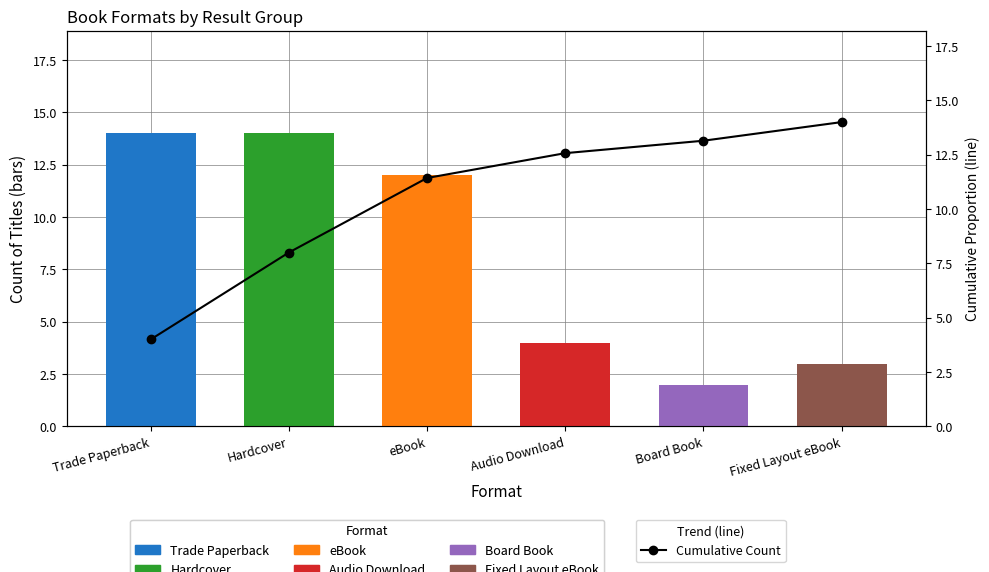

What is the sum of all values?

63.1